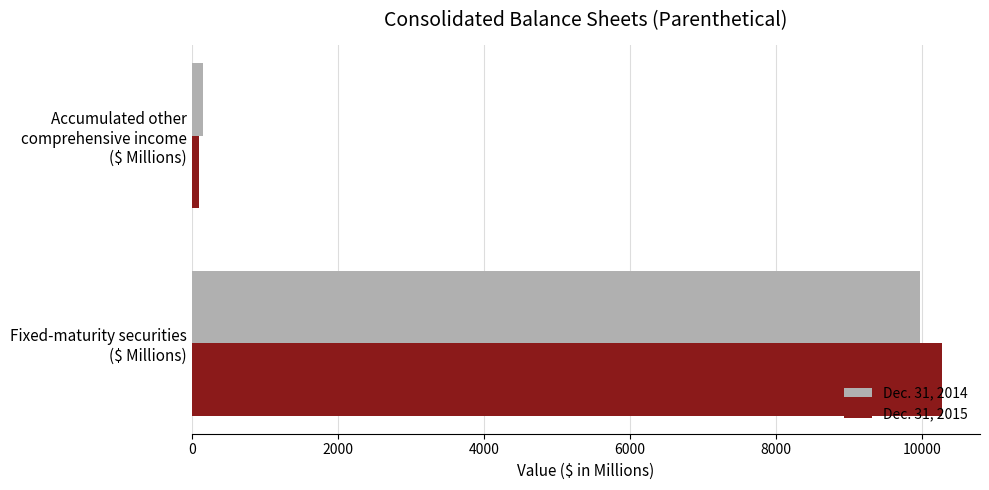

Which series has the widest spread of values?

Dec. 31, 2015